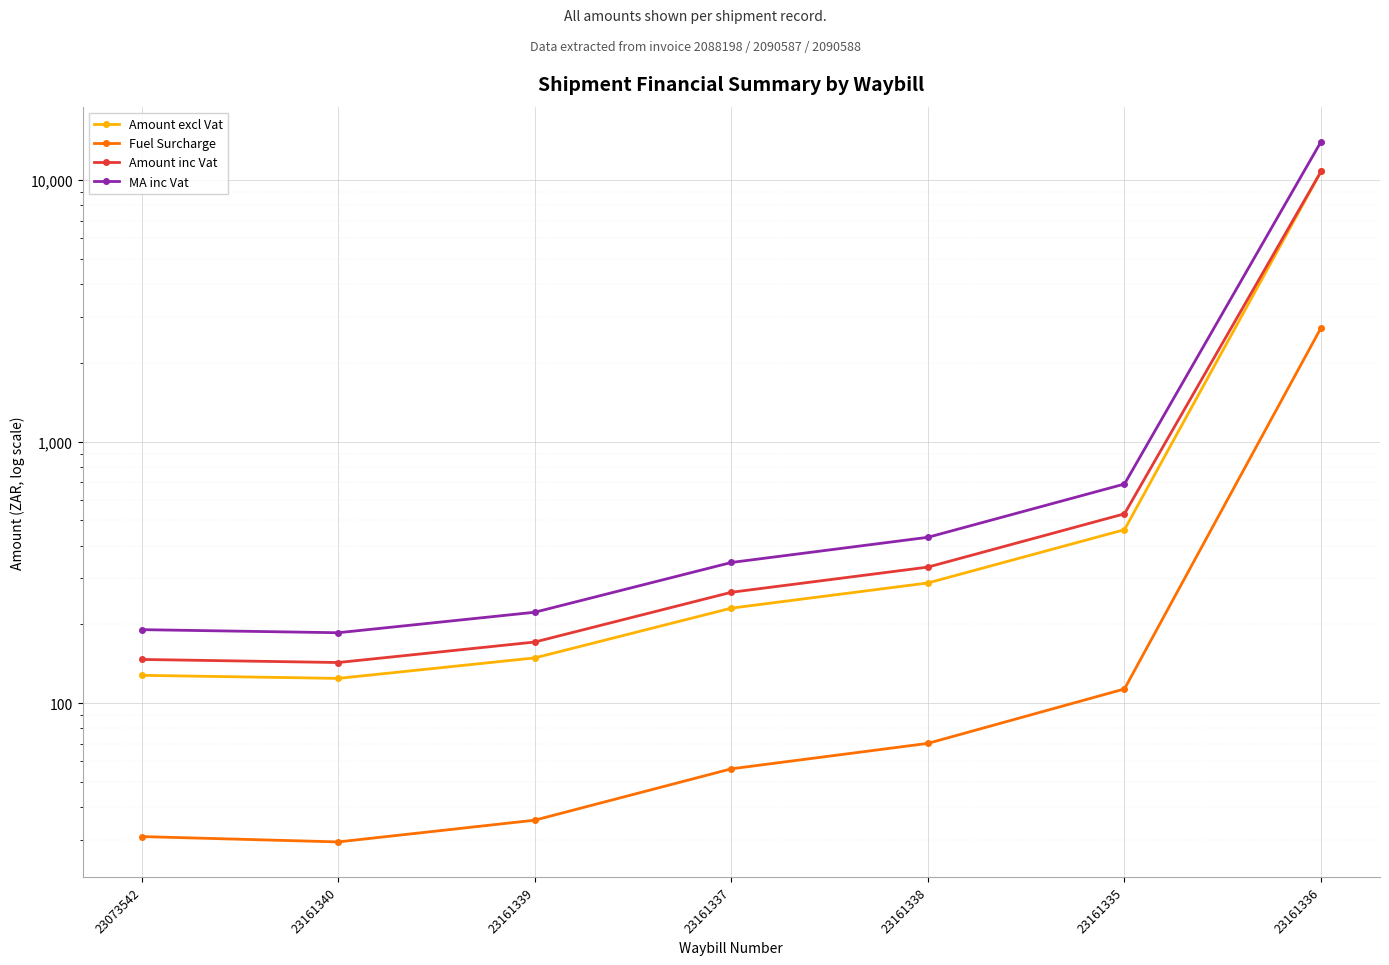

Is this an area chart (filled region under the line)?

No